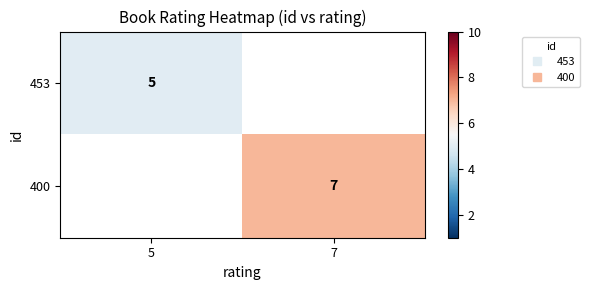

How many series are shown in this chart?

2